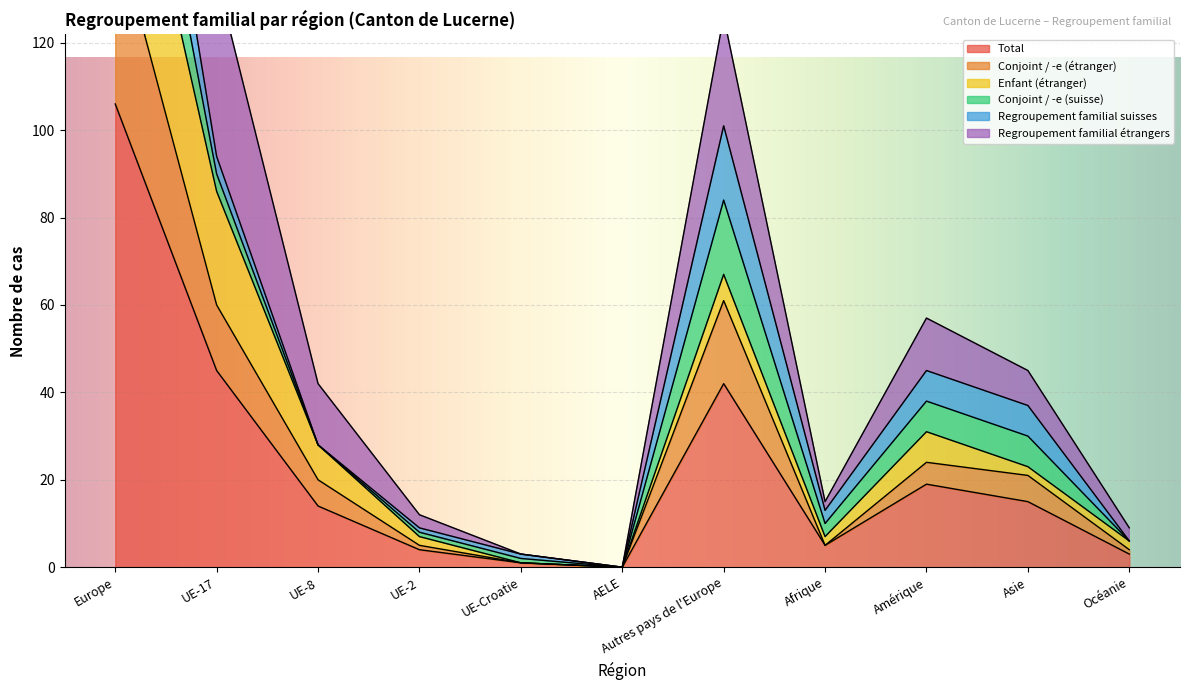

At which label is Regroupement familial étrangers closest to 94?

UE-17